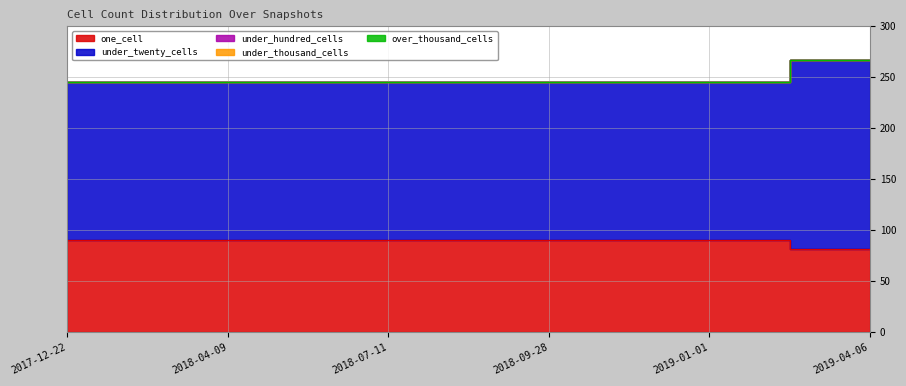

What are all the series names shown in the legend?

one_cell, under_twenty_cells, under_hundred_cells, under_thousand_cells, over_thousand_cells